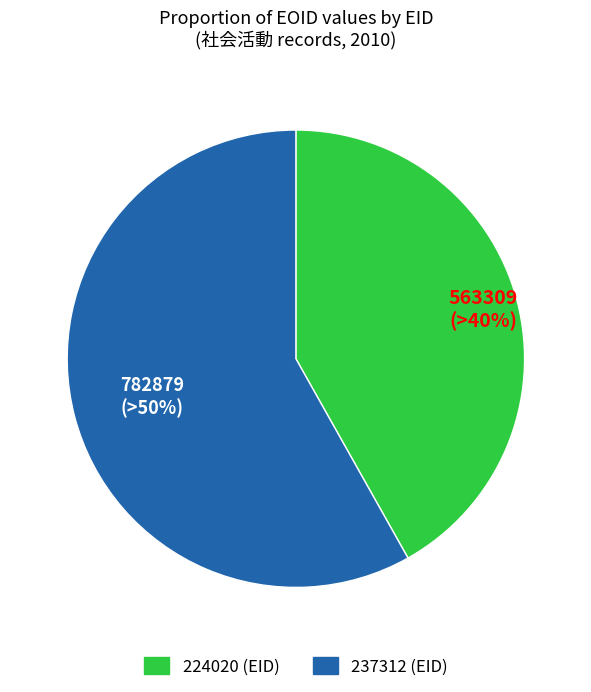

What is the largest slice in the pie chart?

237312